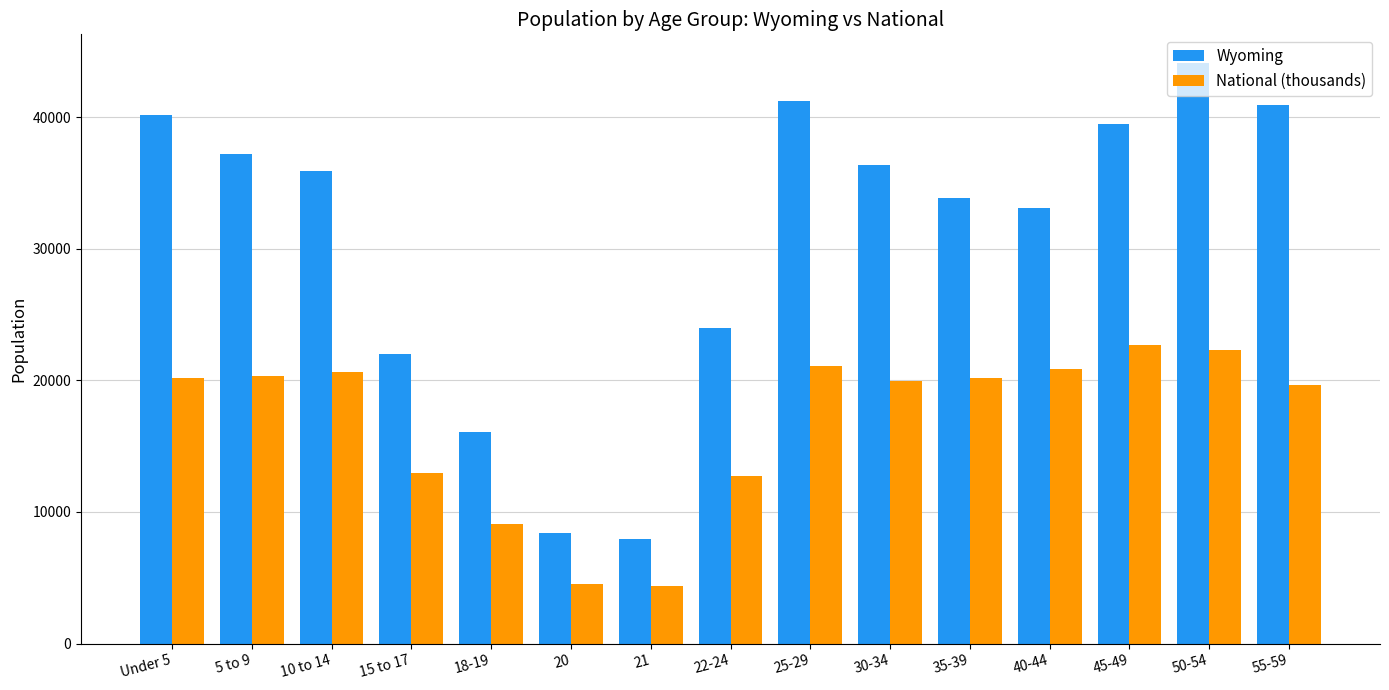

Rank the series by their maximum value, from highest to lowest.

Wyoming, National (thousands)